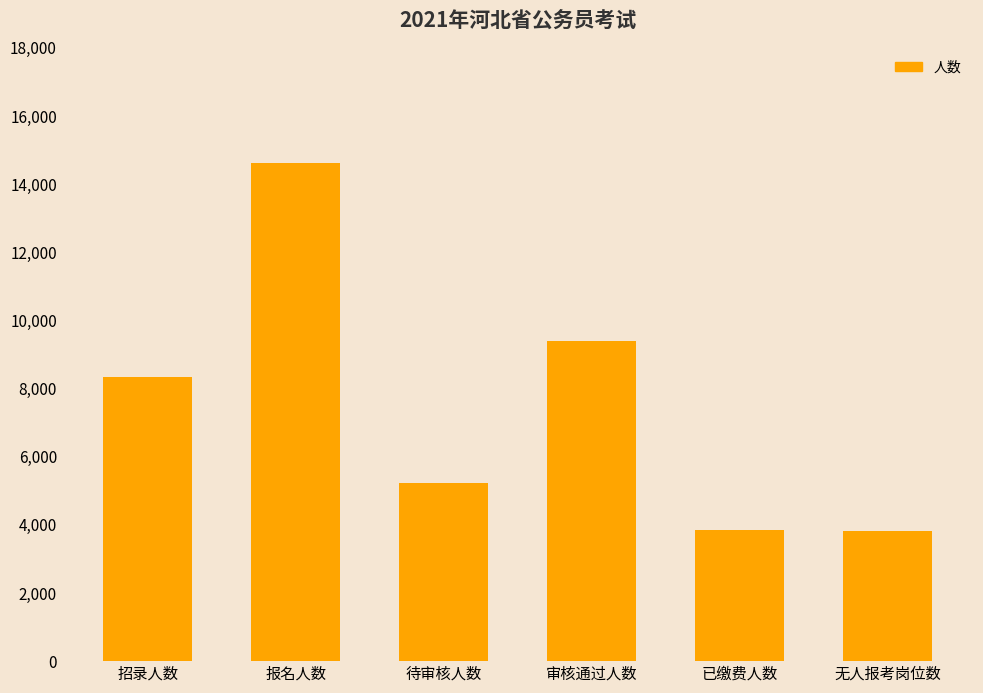

Which category has the highest value across all series?

报名人数